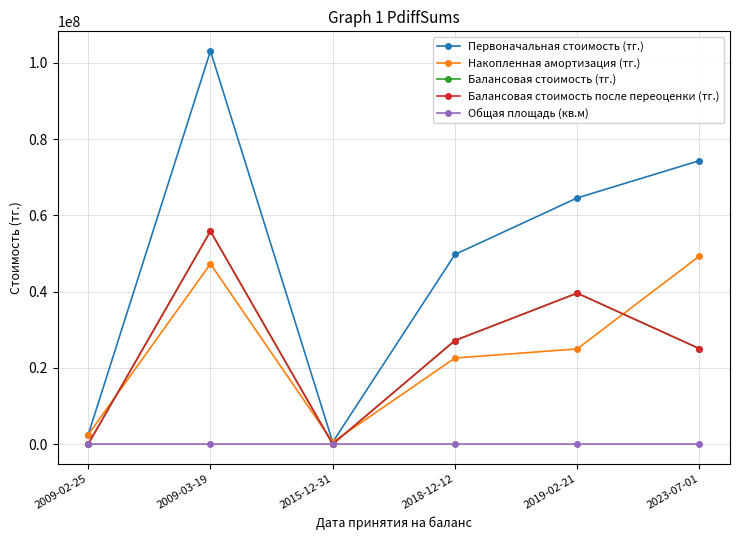

Does the chart have visible grid lines?

Yes